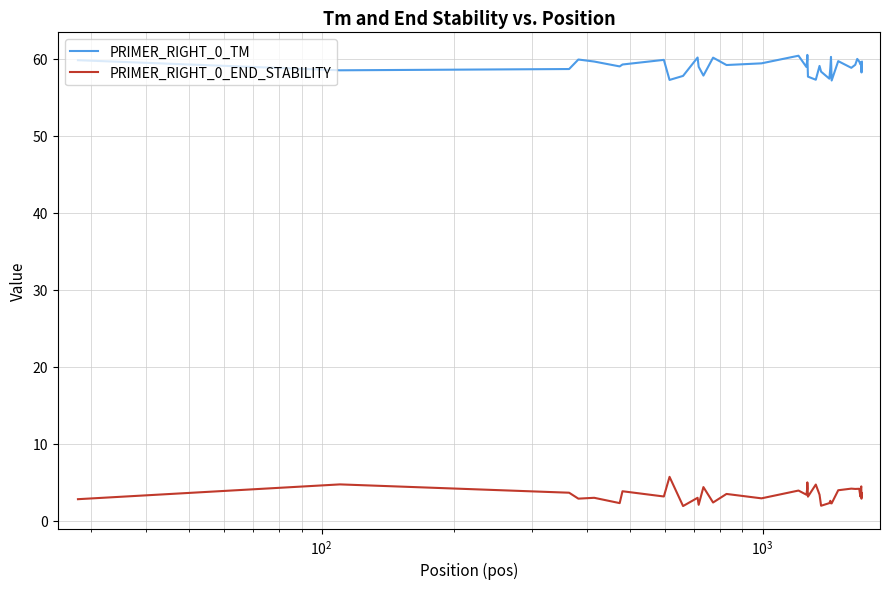

True or false: PRIMER_RIGHT_0_END_STABILITY and PRIMER_RIGHT_0_TM intersect in this chart.

False